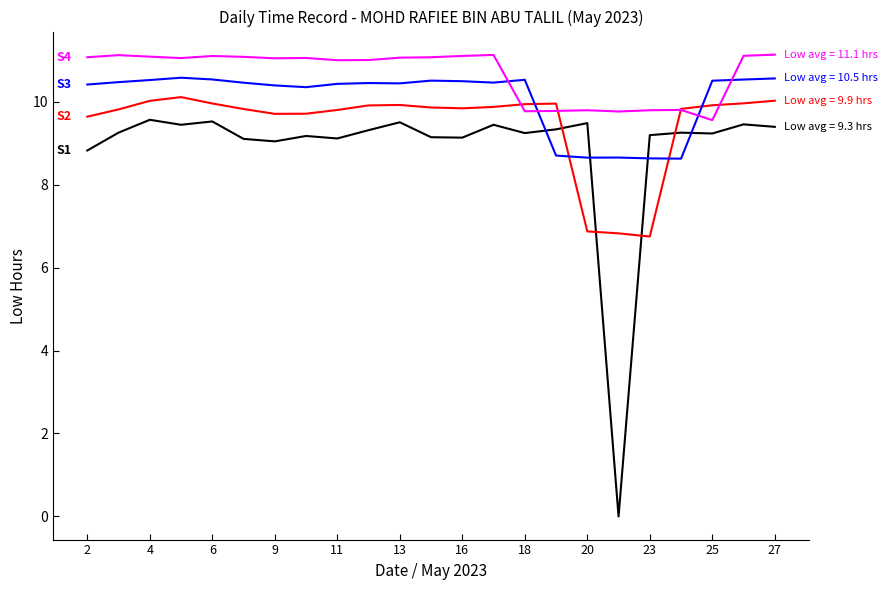

How many lines are shown in the chart?

4